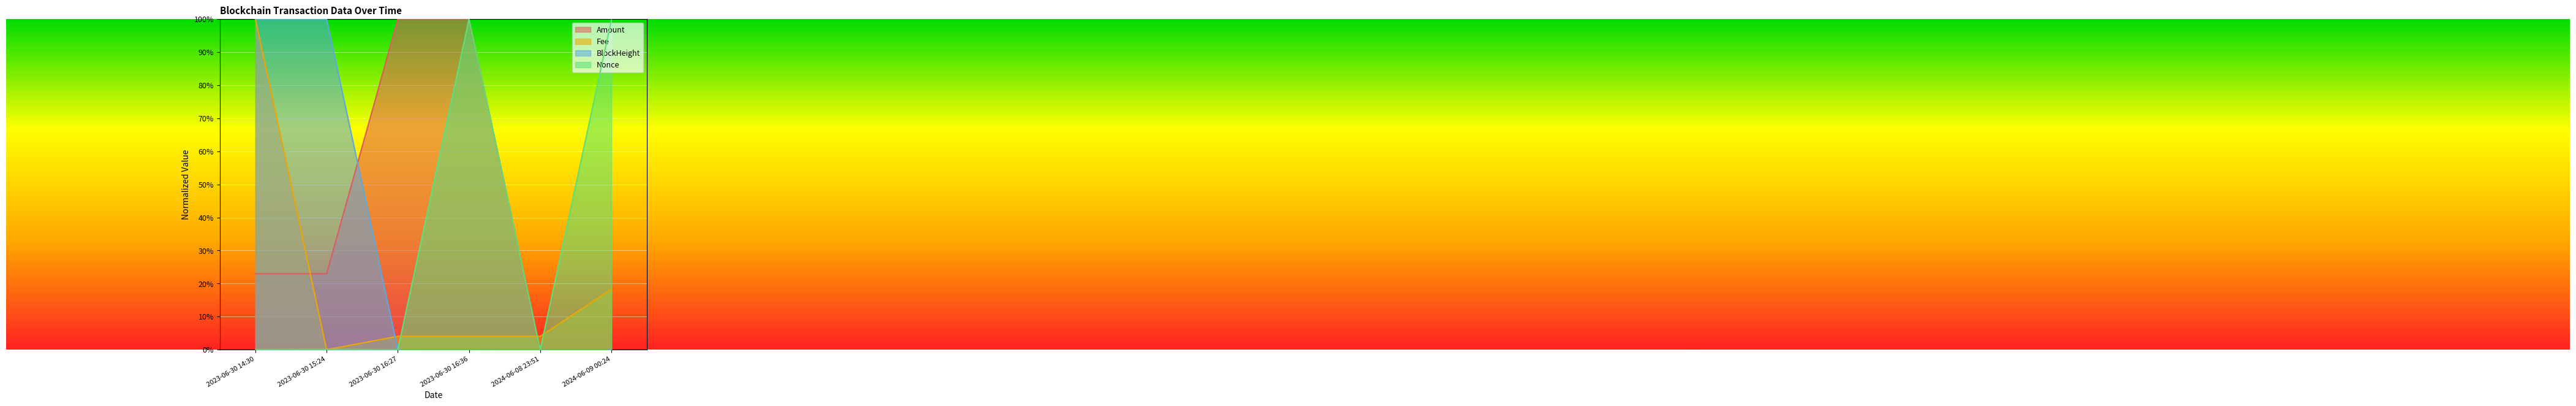

How many data points does each series have?

6